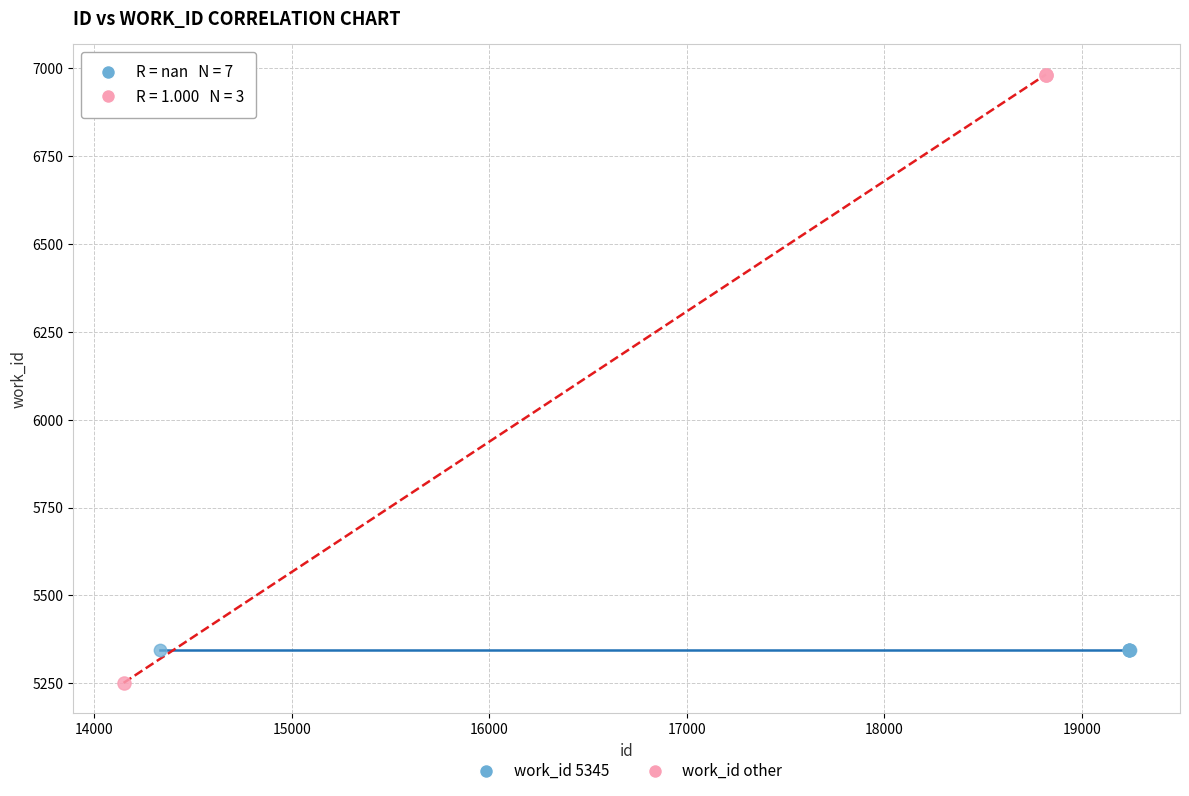

Which series reaches the maximum Y coordinate?

work_id other